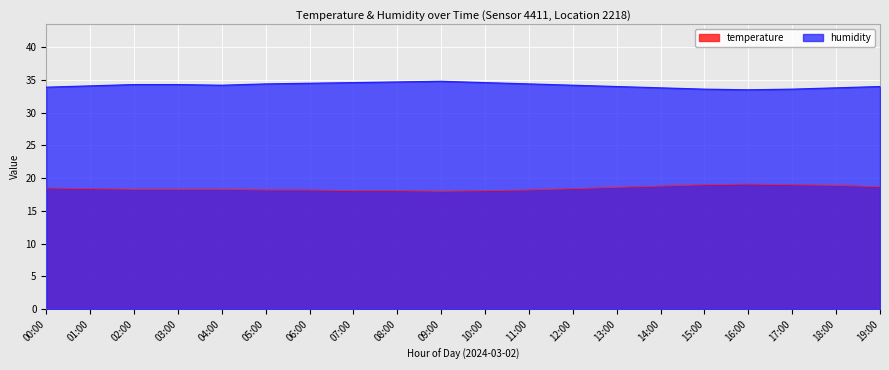

At which label is temperature closest to 18?

09:00